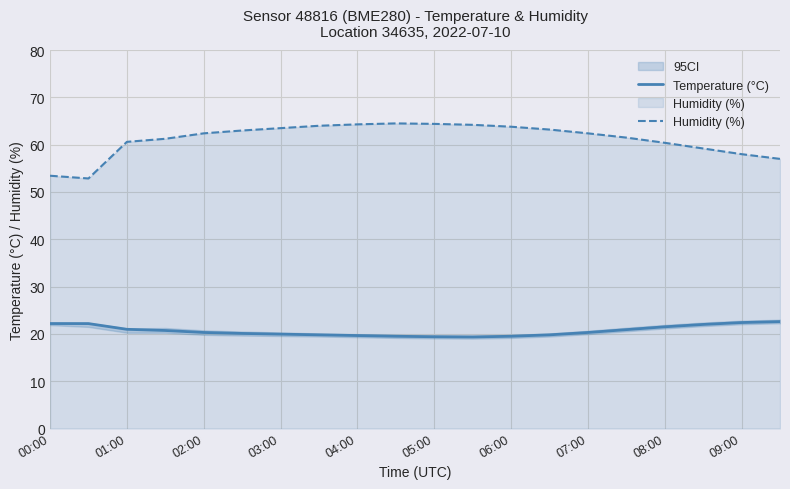

True or false: Temperature (°C) and Humidity (%) intersect in this chart.

False